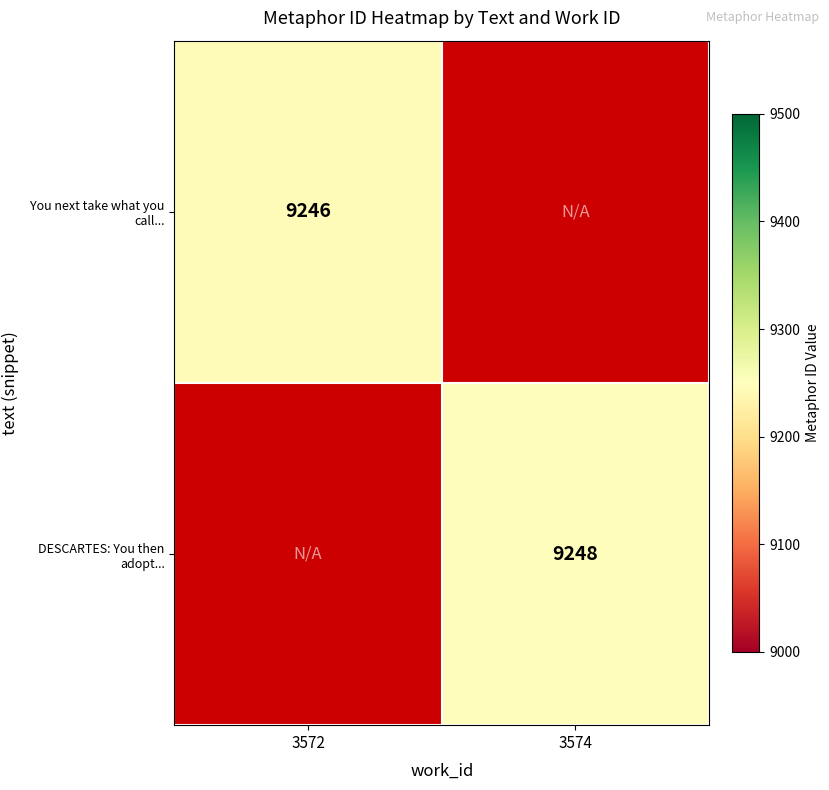

What is the maximum value shown in the chart?

9248.0